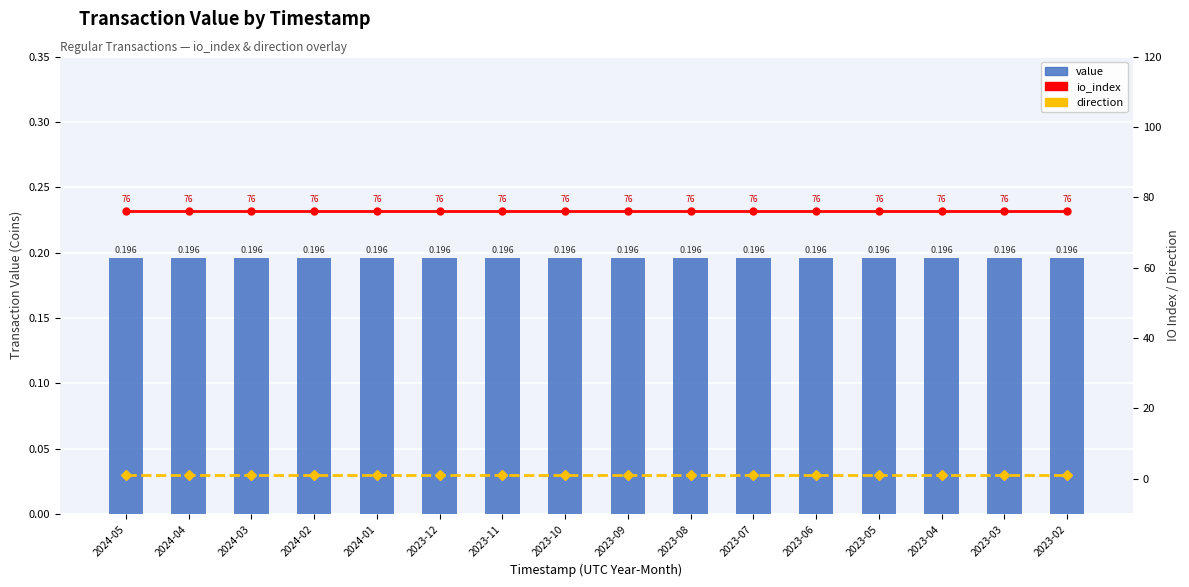

Rank the series by their maximum value, from lowest to highest.

value, direction, io_index